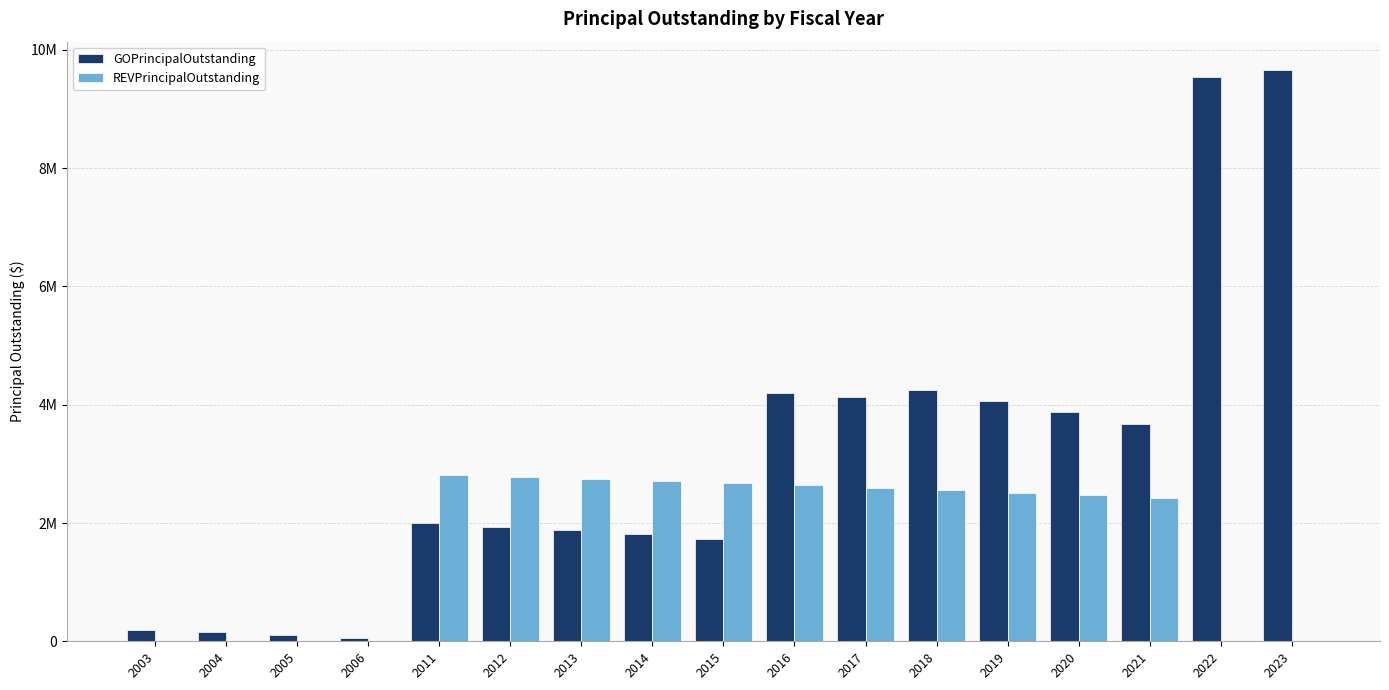

What are all the series names shown in the legend?

GOPrincipalOutstanding, REVPrincipalOutstanding